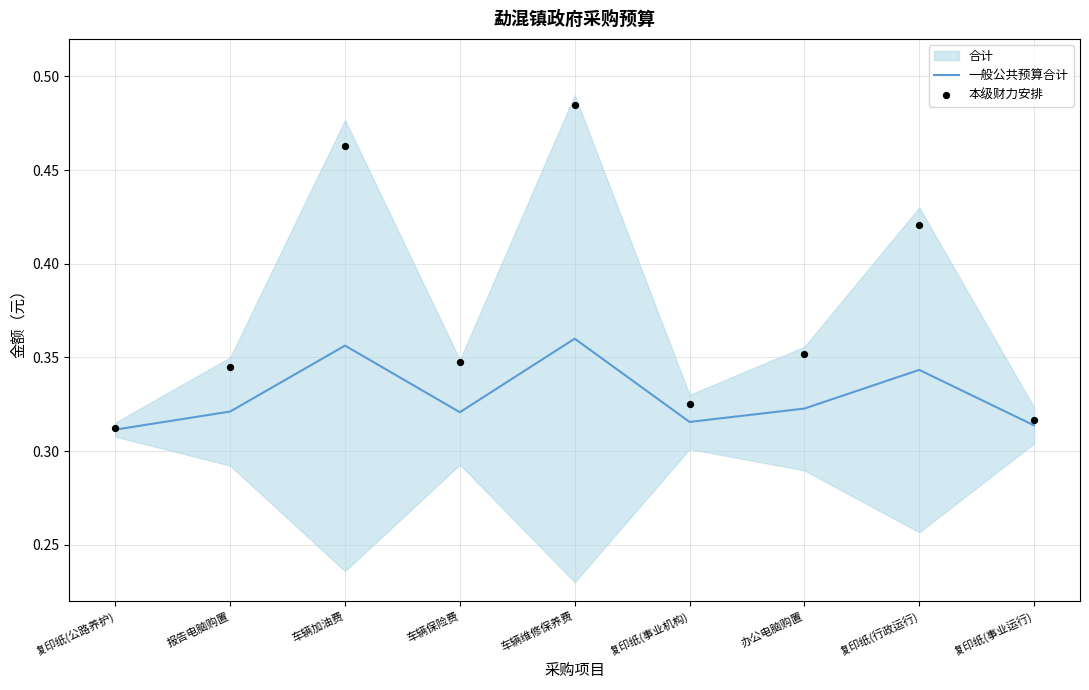

At which category is the sum across all series the highest?

车辆维修保养费